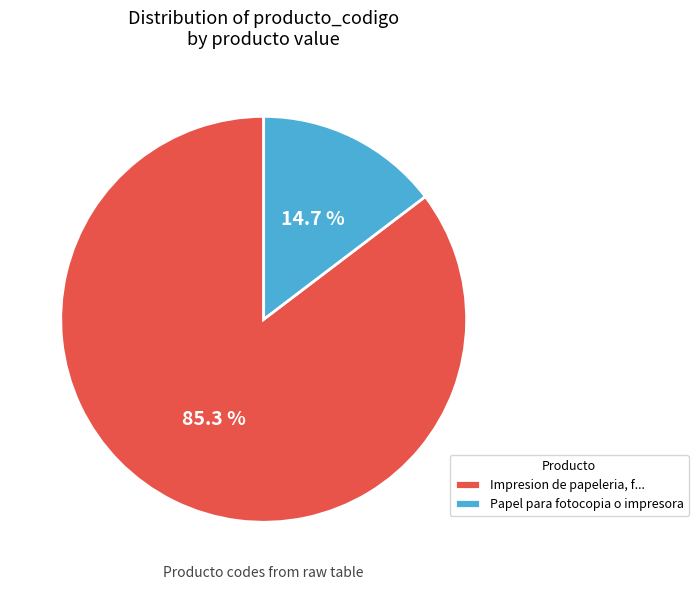

Between Impresion de papeleria, f... and Papel para fotocopia o impresora, which is larger?

Impresion de papeleria, f...